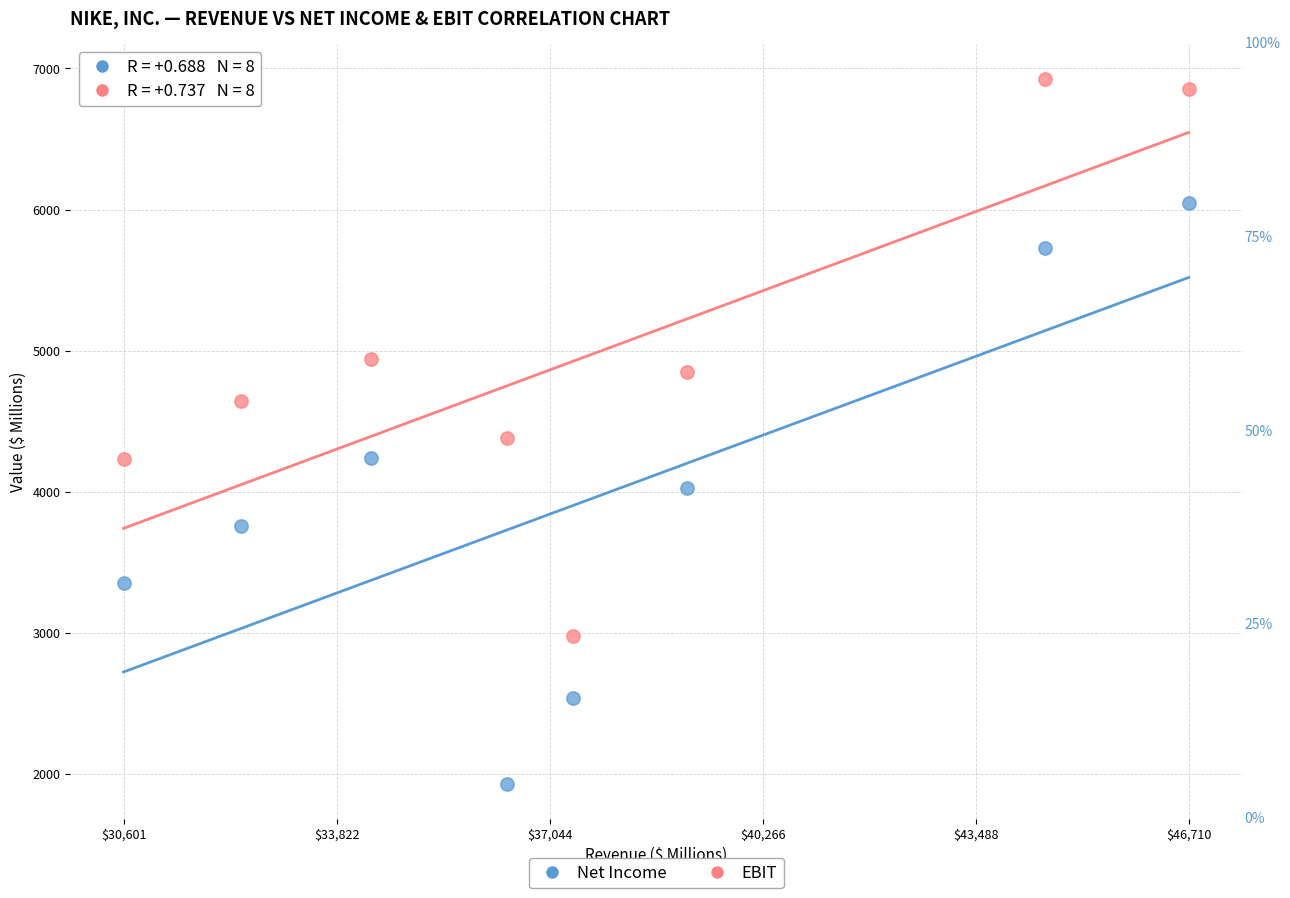

Which series has the widest spread of Y values?

Net Income